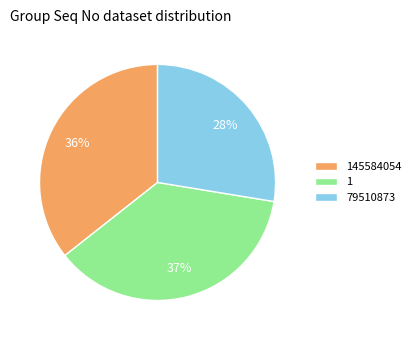

To the nearest percent, what is the average slice percentage?

33%